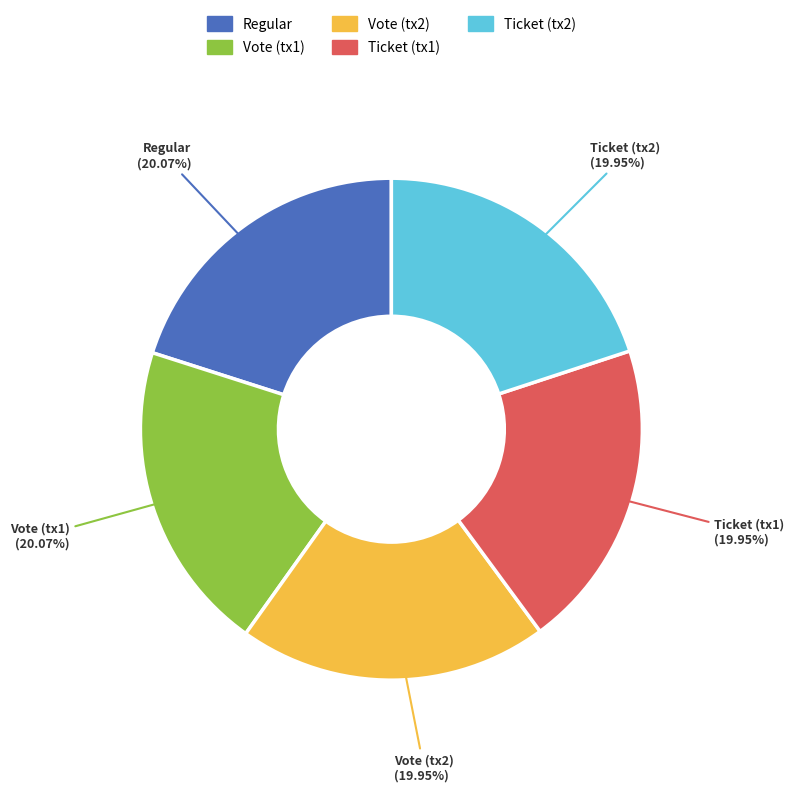

How many slices are in this pie chart?

5